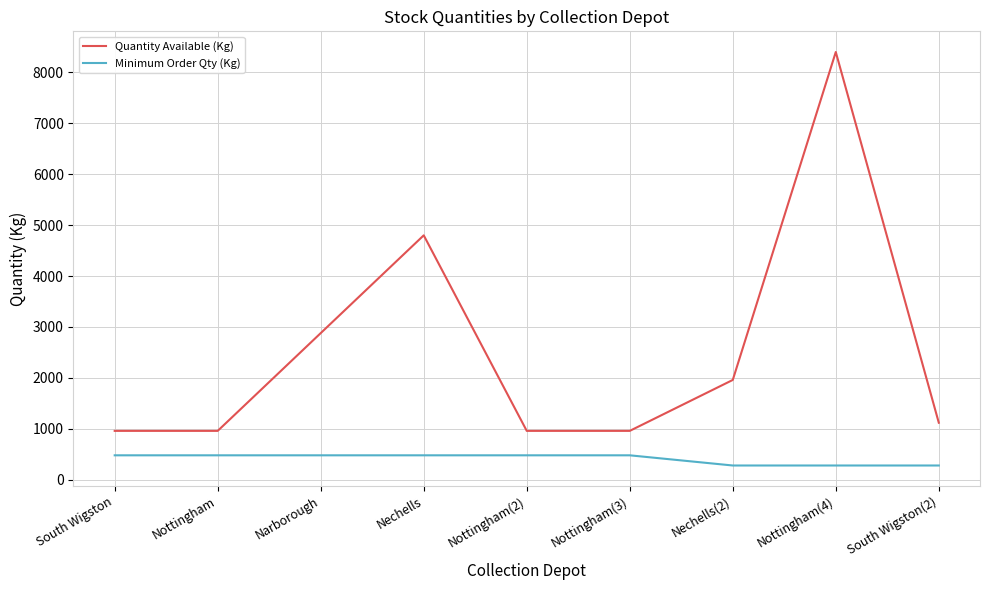

What are all the series names shown in the legend?

Quantity Available (Kg), Minimum Order Qty (Kg)